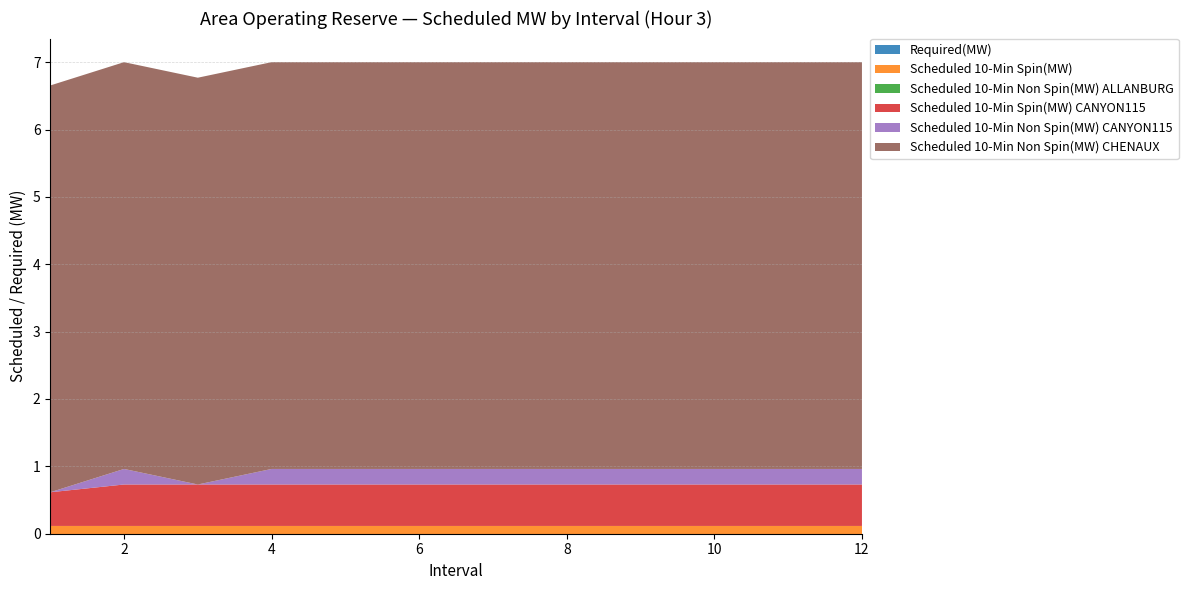

Does the chart have visible grid lines?

Yes